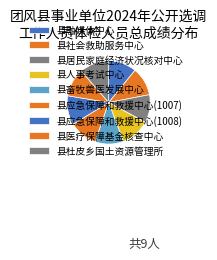

To the nearest percent, what portion does 县杜皮乡国土资源管理所 represent?

11%